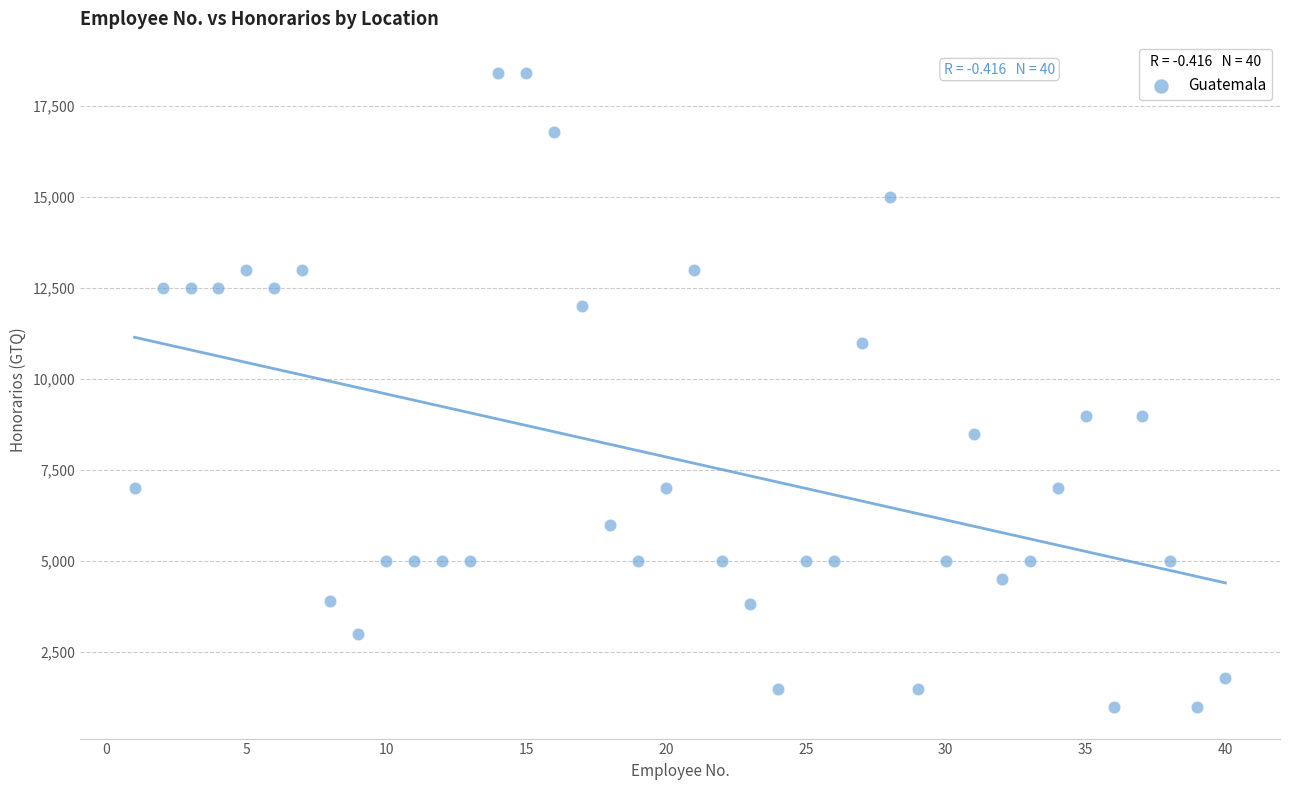

What is the range of X values (max minus min)?

39.0